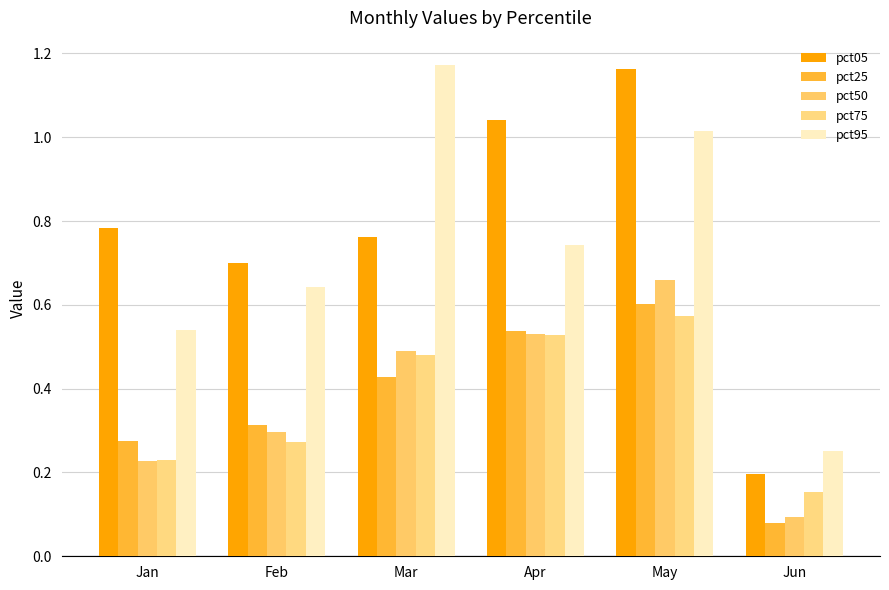

Count the pct50 values in the range 0 to 1.

6